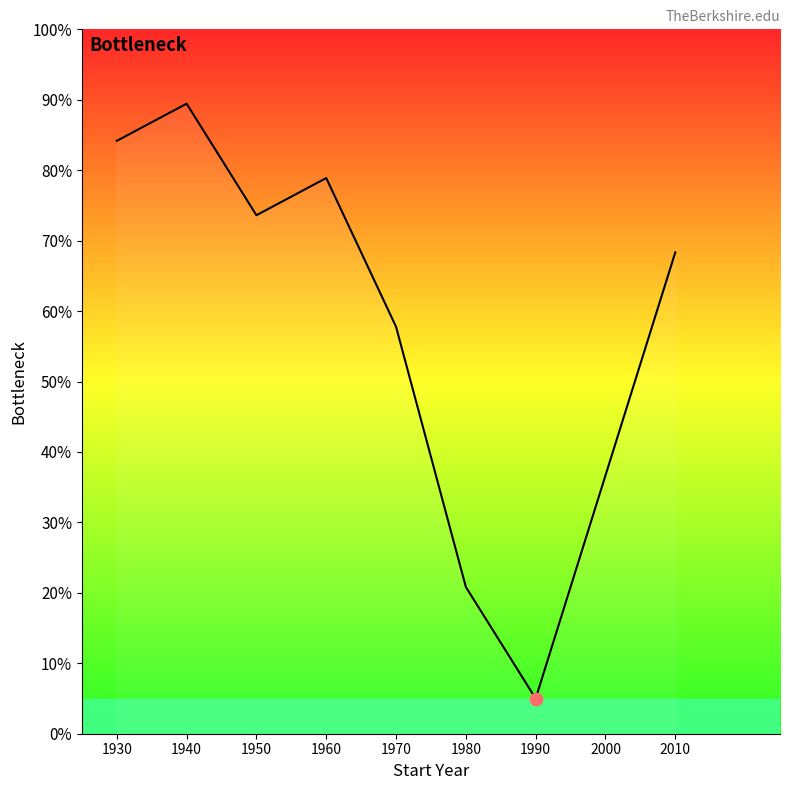

What is the change in value from 1940 to 2000?

-52.8